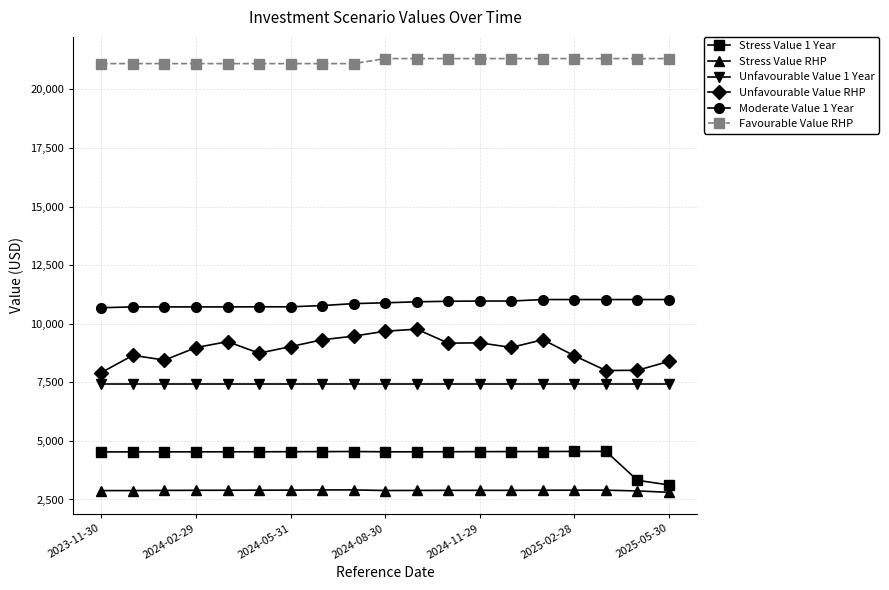

True or false: Stress Value 1 Year and Stress Value RHP cross at least once.

False